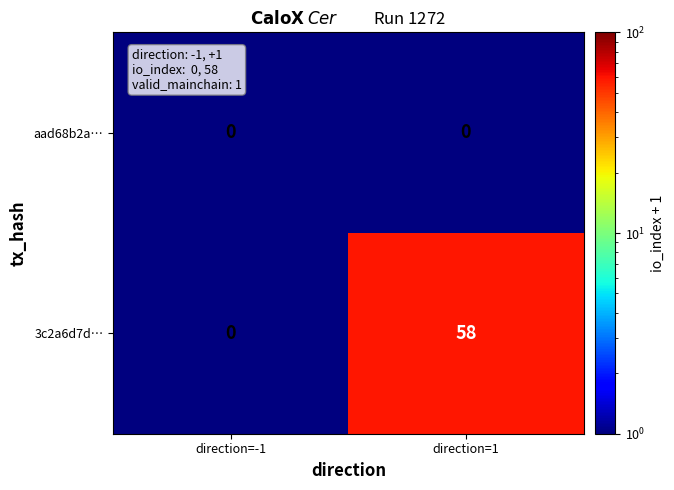

What is the average value of the 3c2a6d7d… series?

29